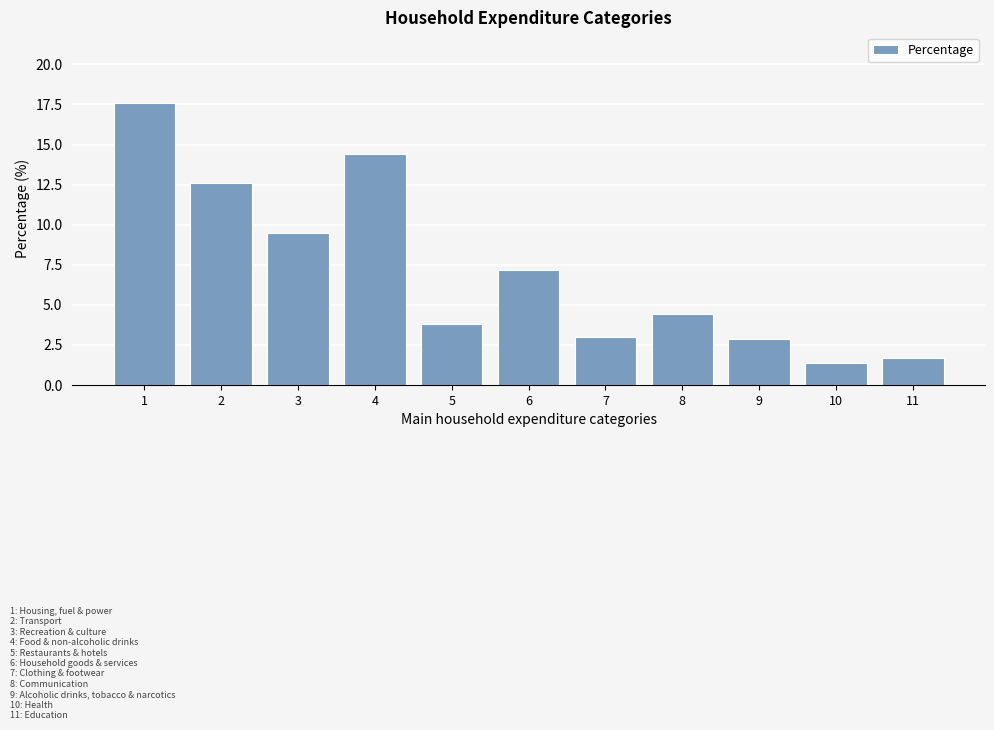

Between 5 and 11, which is larger?

5